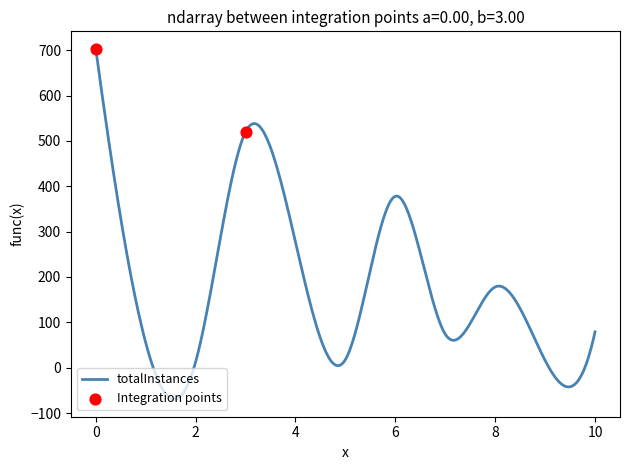

What is the lowest value of the totalInstances series?

-69.5